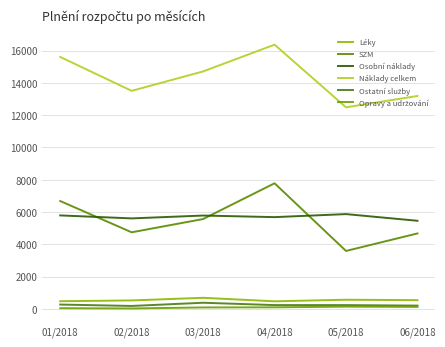

At which label does Osobní náklady first exceed 5783?

01/2018